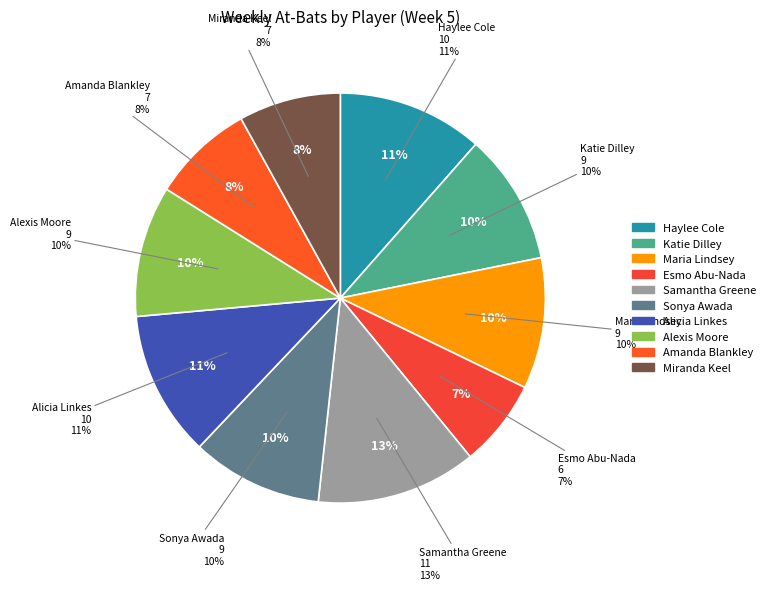

What is the smallest slice in the pie chart?

Esmo Abu-Nada